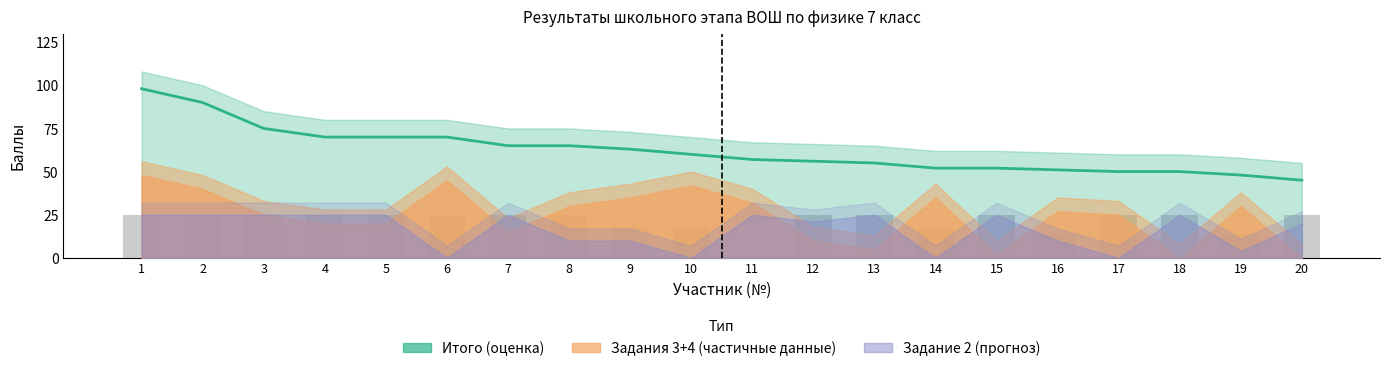

What is the average value of the Итого (оценка) series?

62